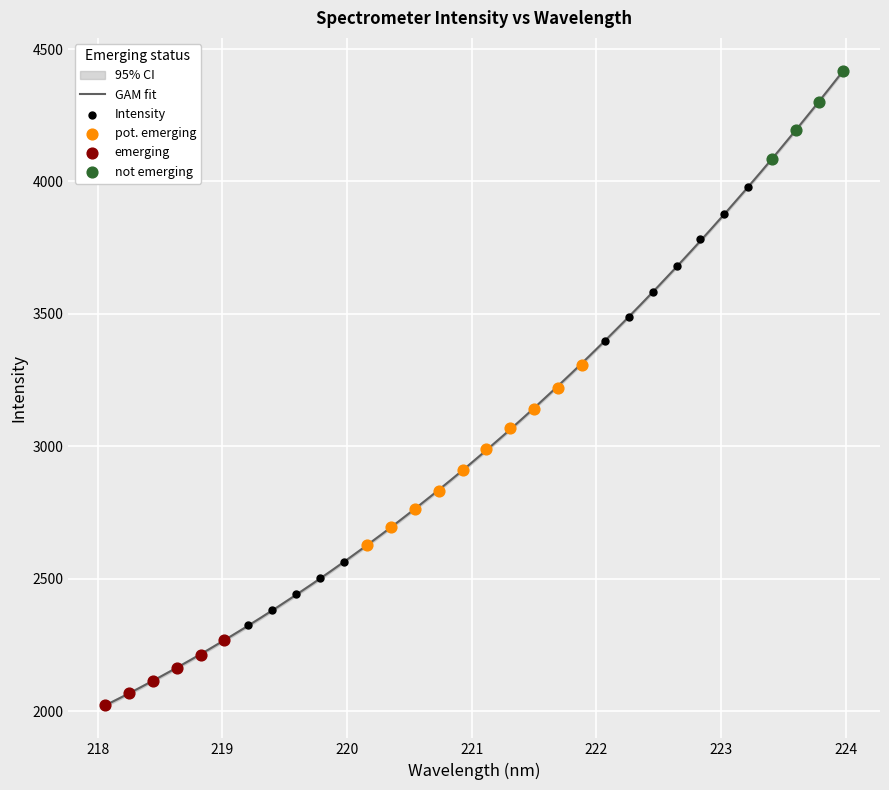

What is the change in value from 220.7354 to 221.1174?

+155.0